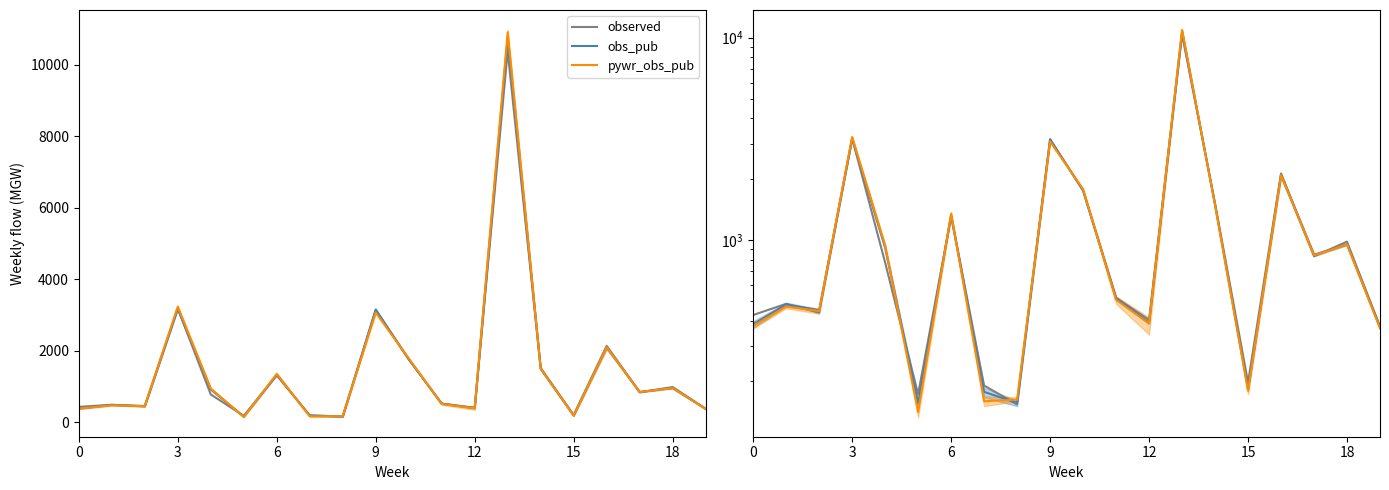

Reading left to right, list all the values displayed in this chart.

observed: 426.0	484.0	437.0	3184.0	775.0	173.0	1308.0	191.0	154.0	3131.0	1757.0	518.0	403.0	10382.0	1518.0	198.0	2132.0	831.0	982.0	373.0
obs_pub: 383.3	481.0	450.0	3170.0	916.3	156.3	1328.0	177.7	156.7	3153.0	1758.3	515.7	389.3	10752.0	1489.7	183.3	2097.0	844.3	951.3	370.7
pywr_obs_pub: 376.7	469.0	446.0	3229.0	937.3	141.3	1349.7	159.7	162.7	3067.7	1783.0	506.3	386.7	10914.3	1491.3	180.0	2094.0	840.3	951.0	366.3